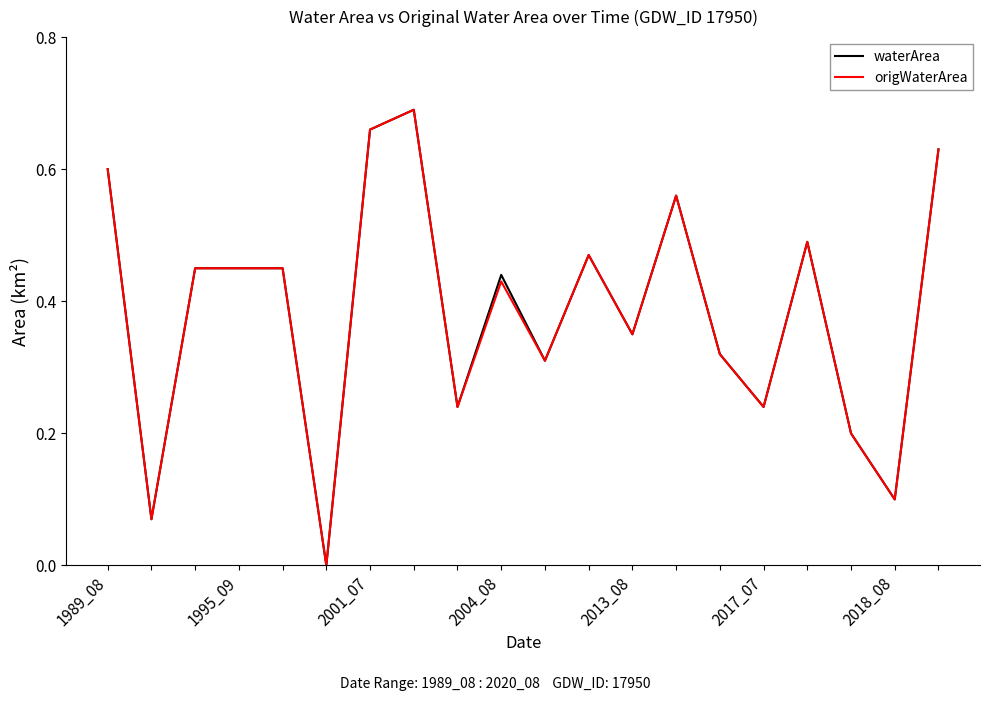

True or false: waterArea and origWaterArea cross at least once.

False